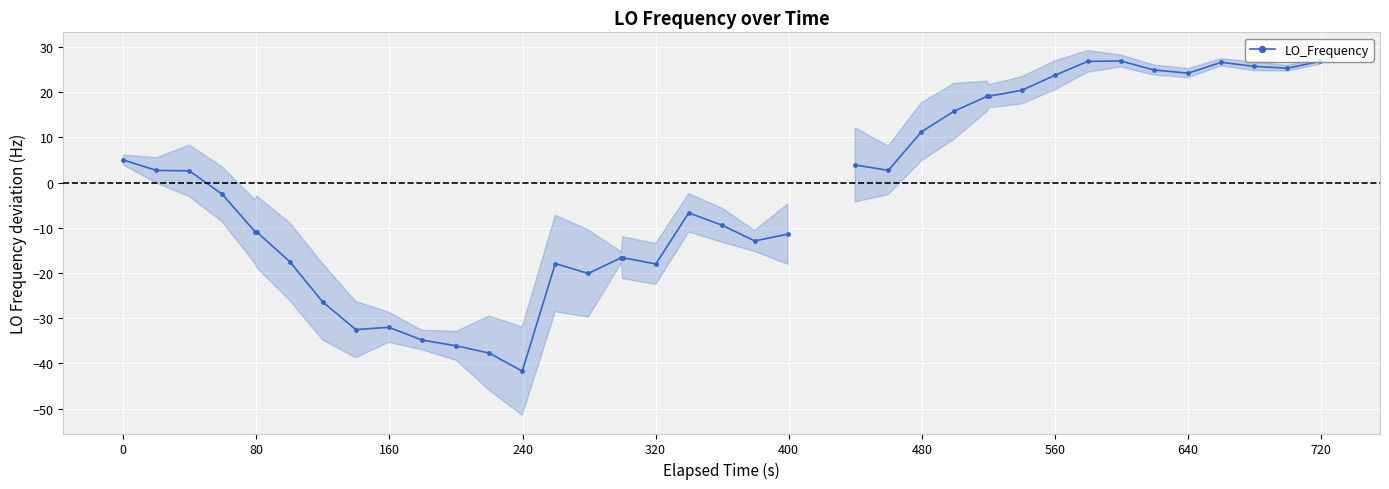

What is the value of the 40th point from the left?

26.8